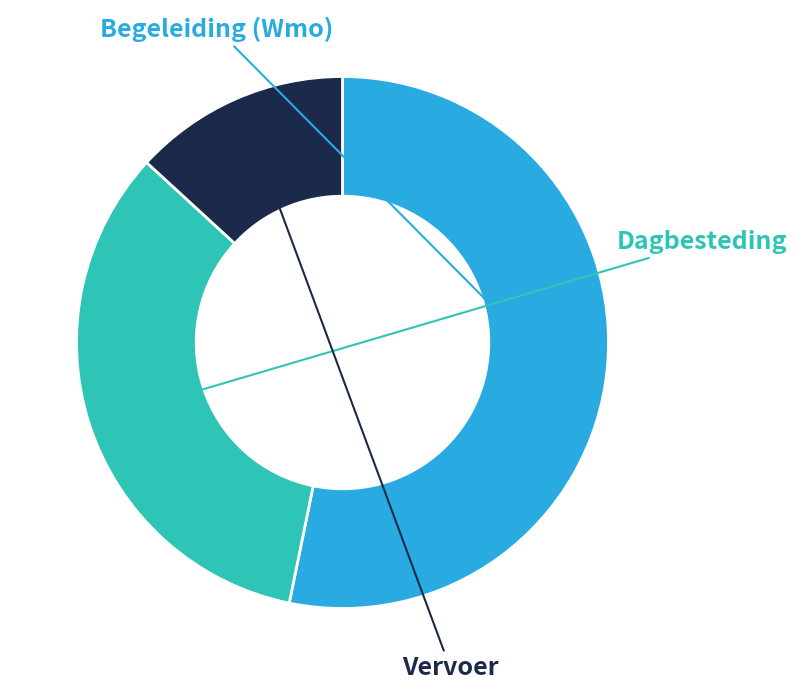

Count the number of slices in the pie.

3